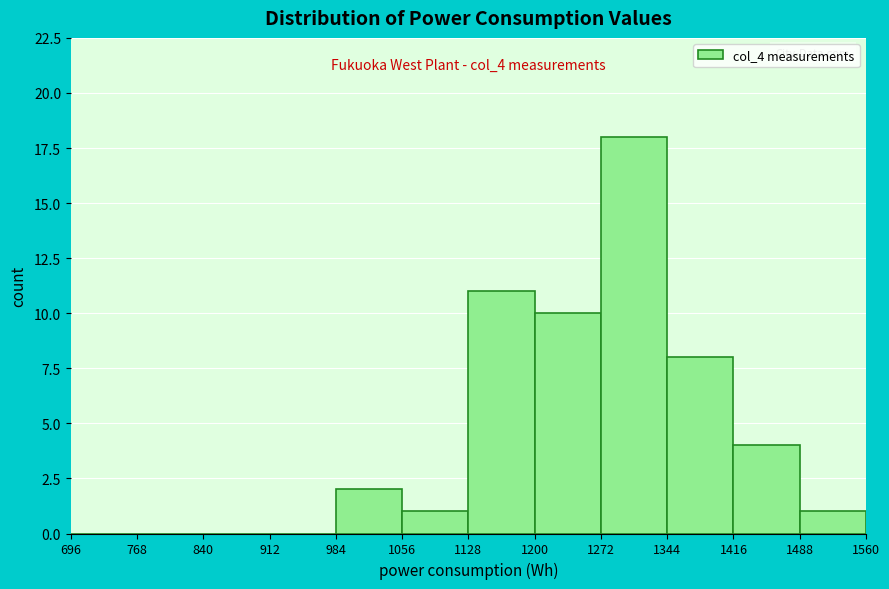

Which range on the x-axis has the tallest bar?

1272 to 1344